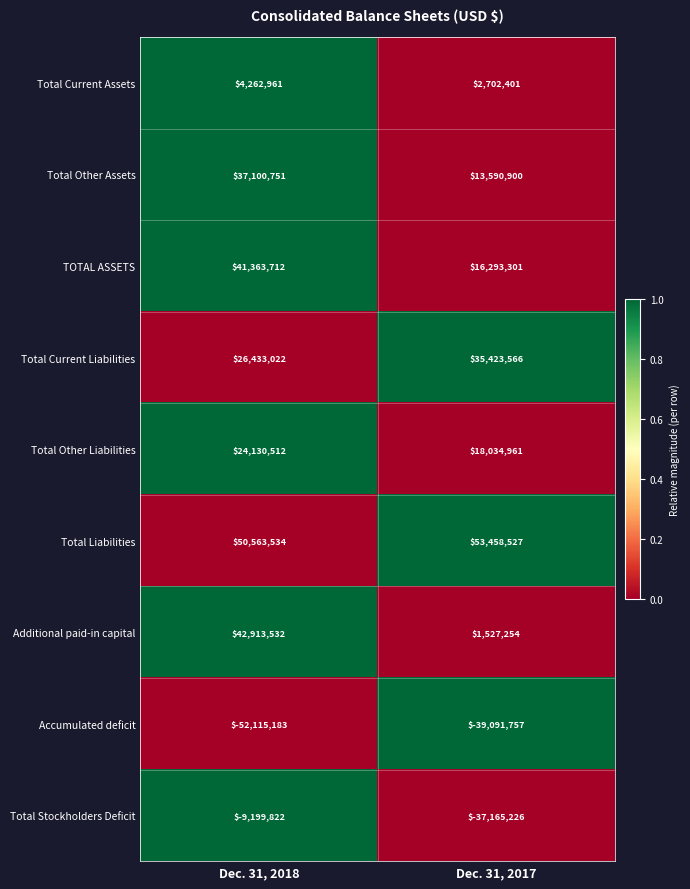

At which category is the sum across all series the highest?

Dec. 31, 2018